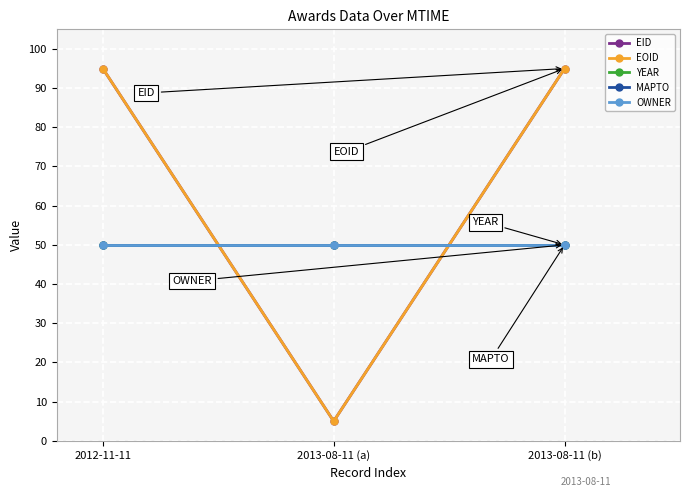

What is the label of the 3rd point from the right?

2012-11-11